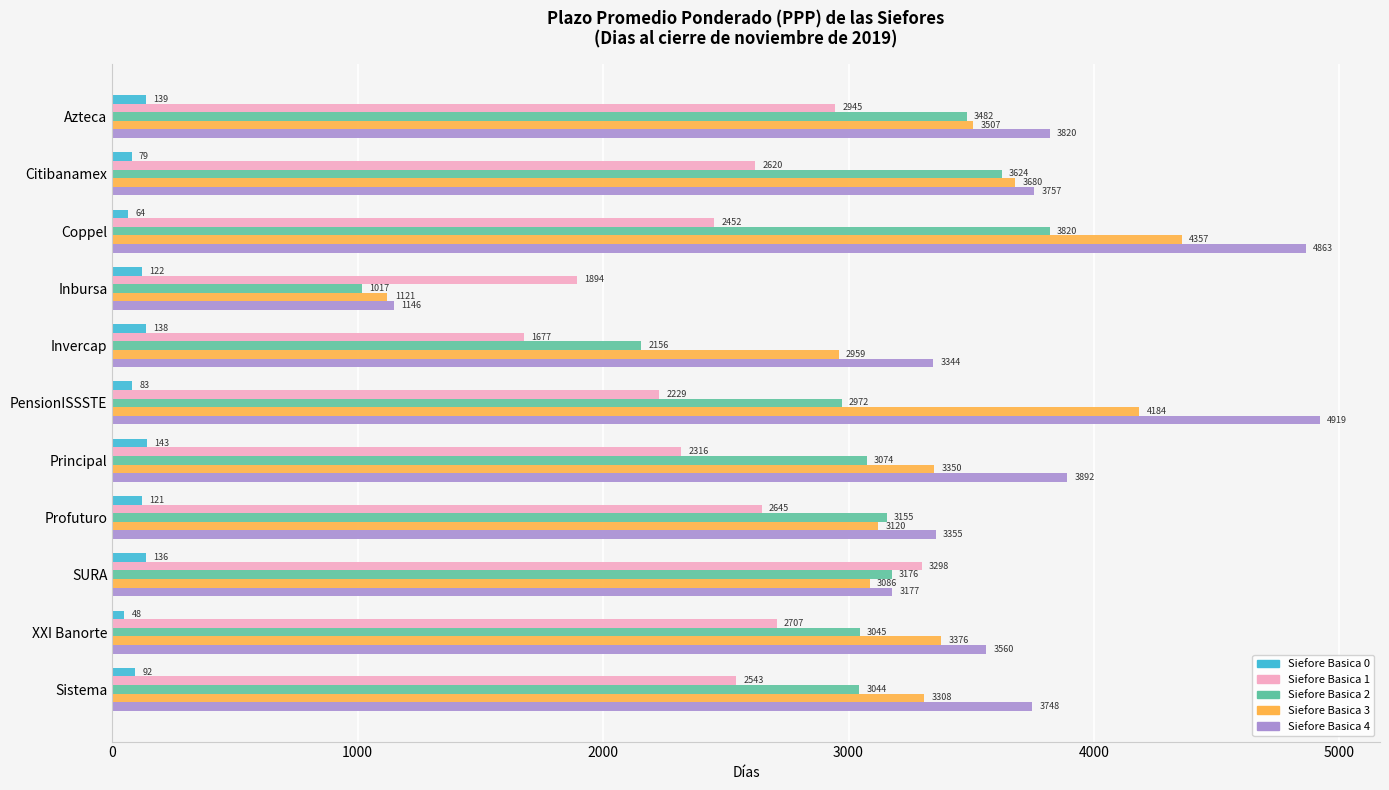

At which label is Siefore Basica 2 closest to 2418?

Invercap